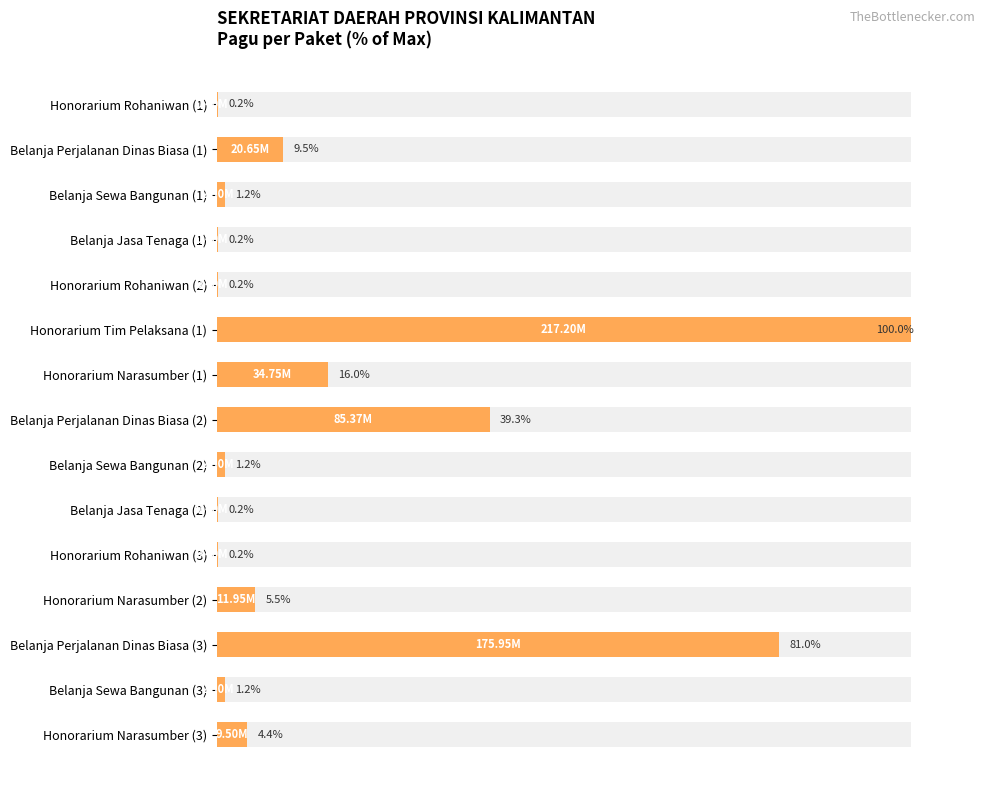

How many bars are there in total?

15